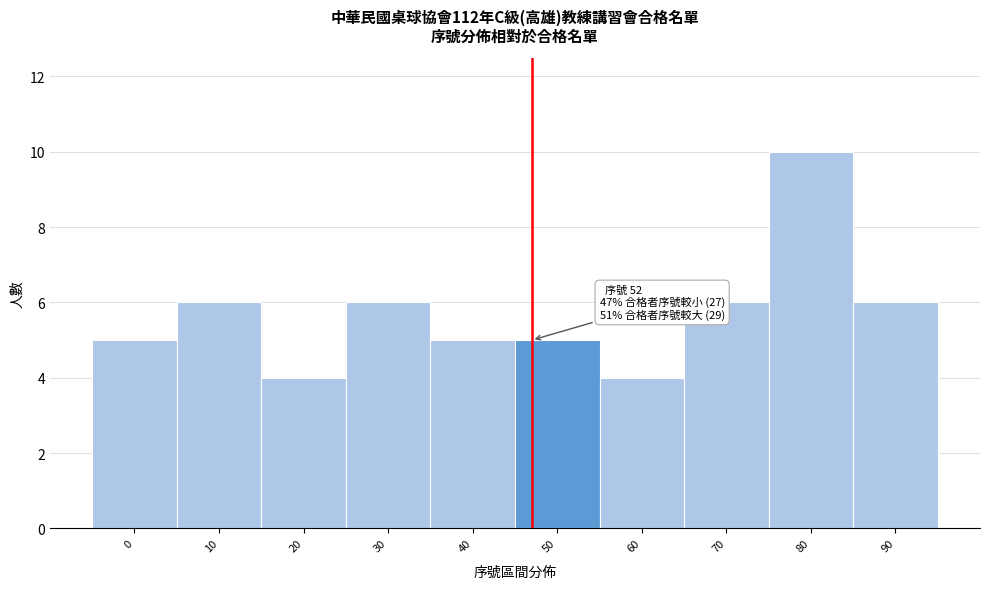

Reading right to left, list all the values displayed in this chart.

90=6	80=10	70=6	60=4	50=5	40=5	30=6	20=4	10=6	0=5